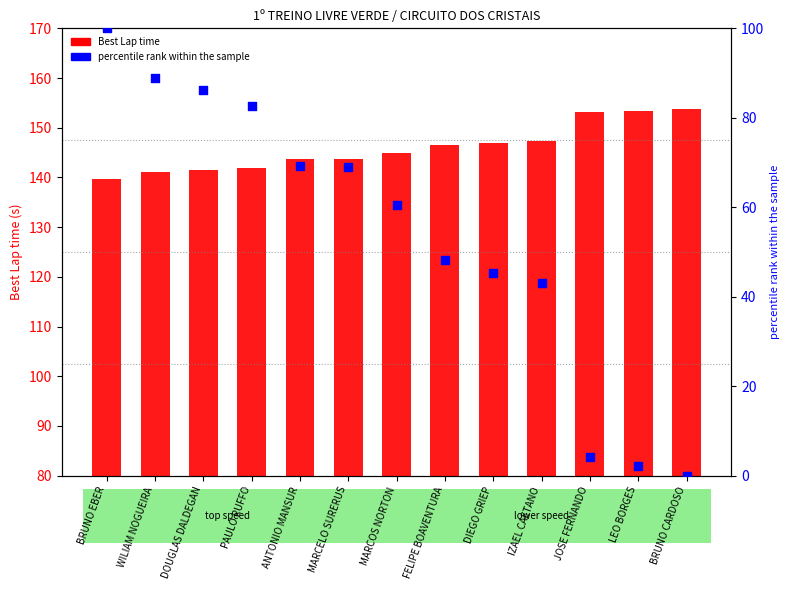

Is the value of percentile rank within the sample at BRUNO CARDOSO greater than the value of Best Lap time at LEO BORGES?

No